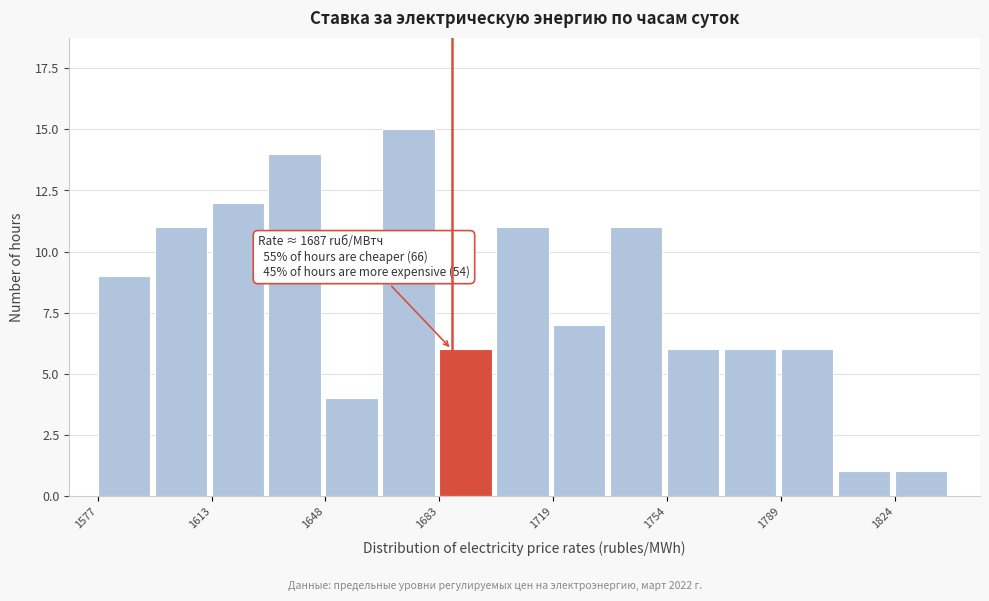

Read against the x-axis, roughly where is the centre of the tallest bar?

1675